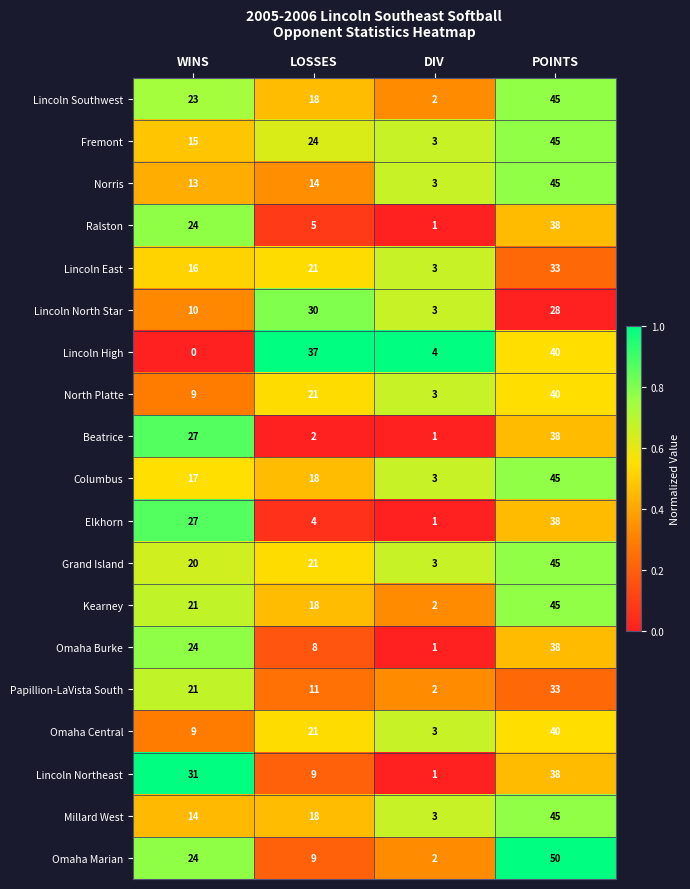

At which category is the sum across all series the highest?

POINTS